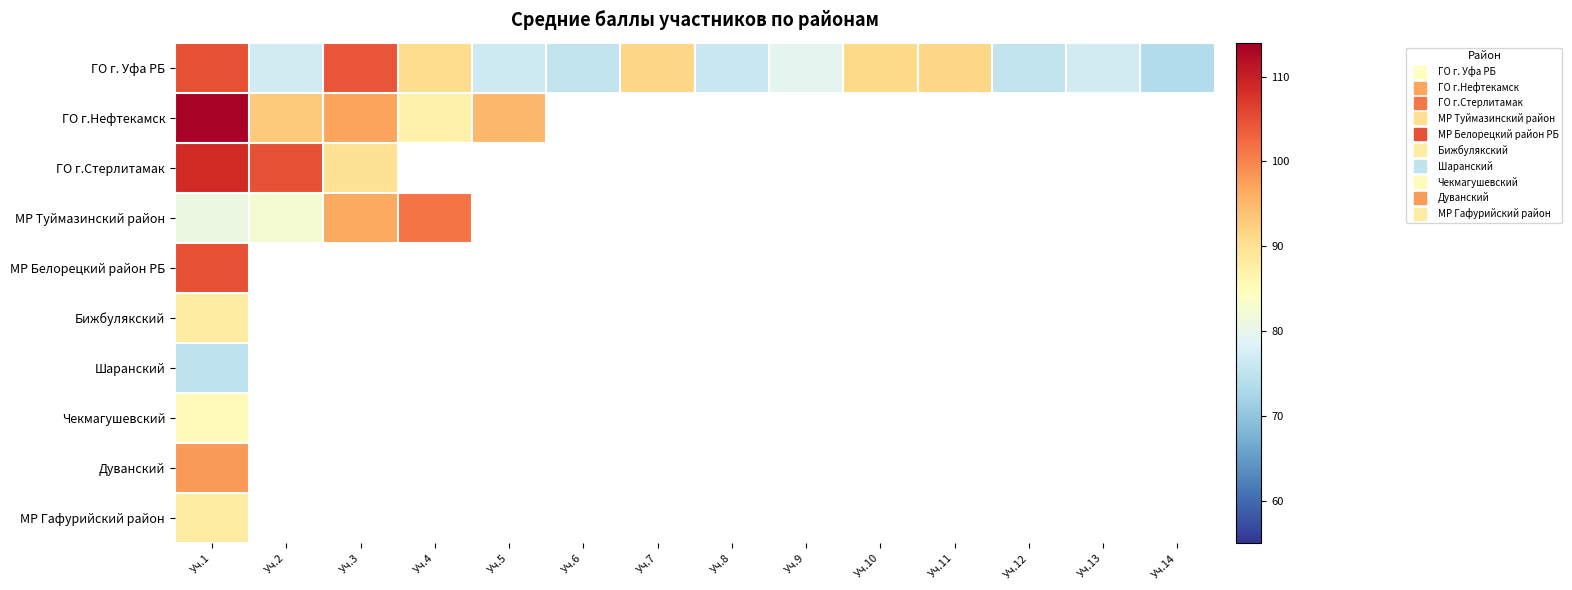

Which label corresponds to the largest value in the chart?

Уч.1